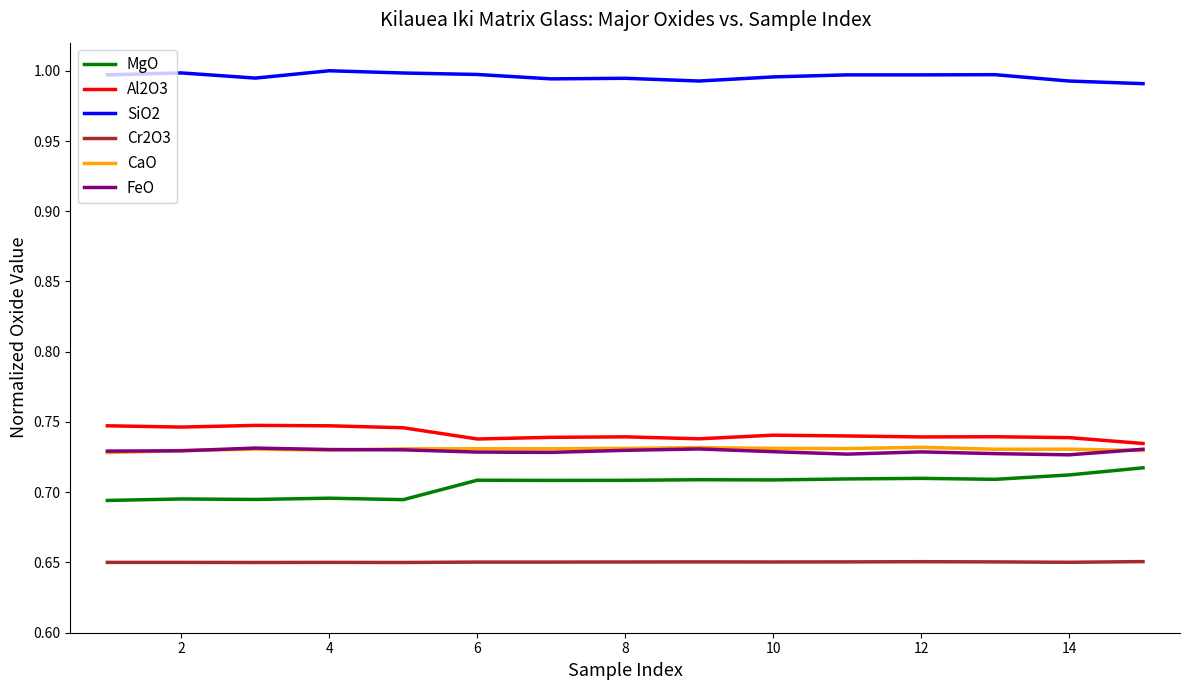

Which series has the largest total across all categories?

SiO2